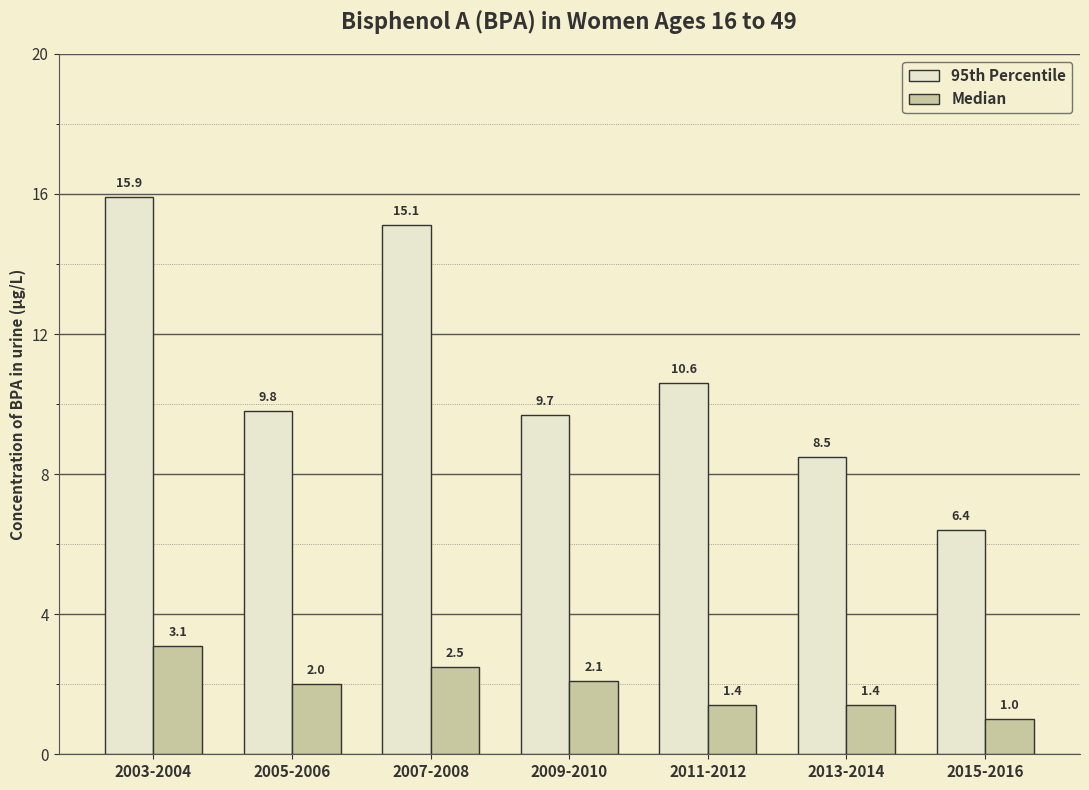

At 2007-2008, list the series in order from smallest to largest.

Median, 95th Percentile